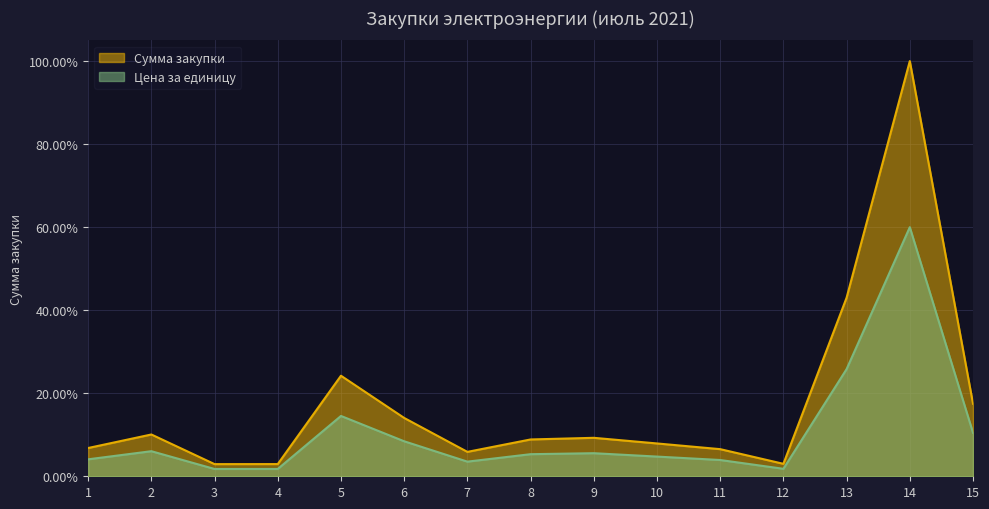

Rank the series by their maximum value, from lowest to highest.

Цена за единицу, Сумма закупки